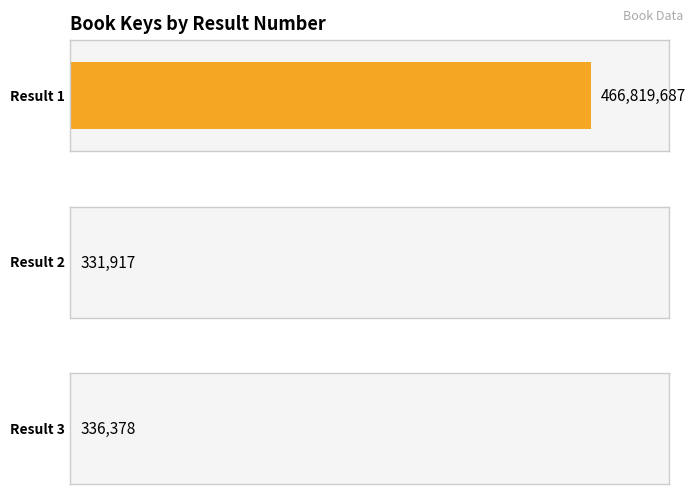

Are the bars horizontal?

Yes